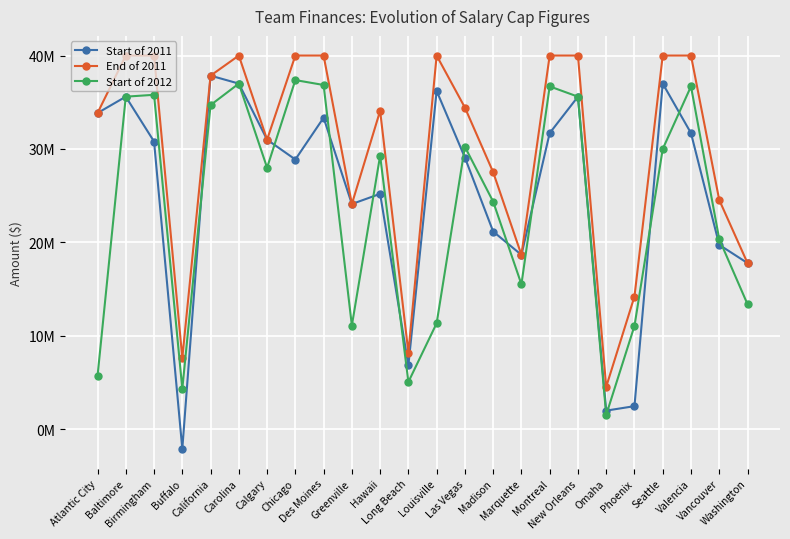

Which series has the widest spread of values?

Start of 2011